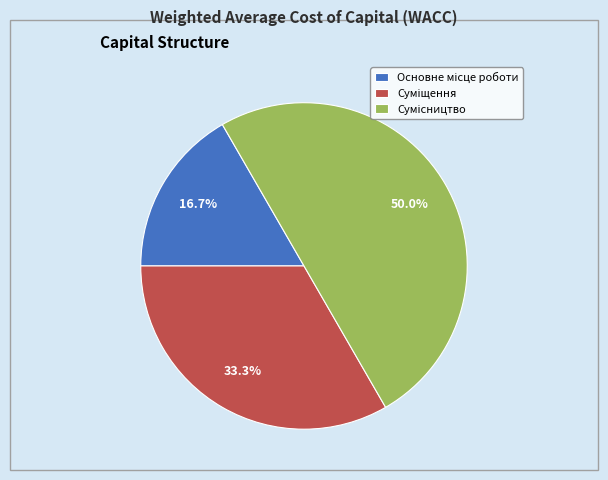

Does Основне місце роботи account for over 50% of the chart?

No